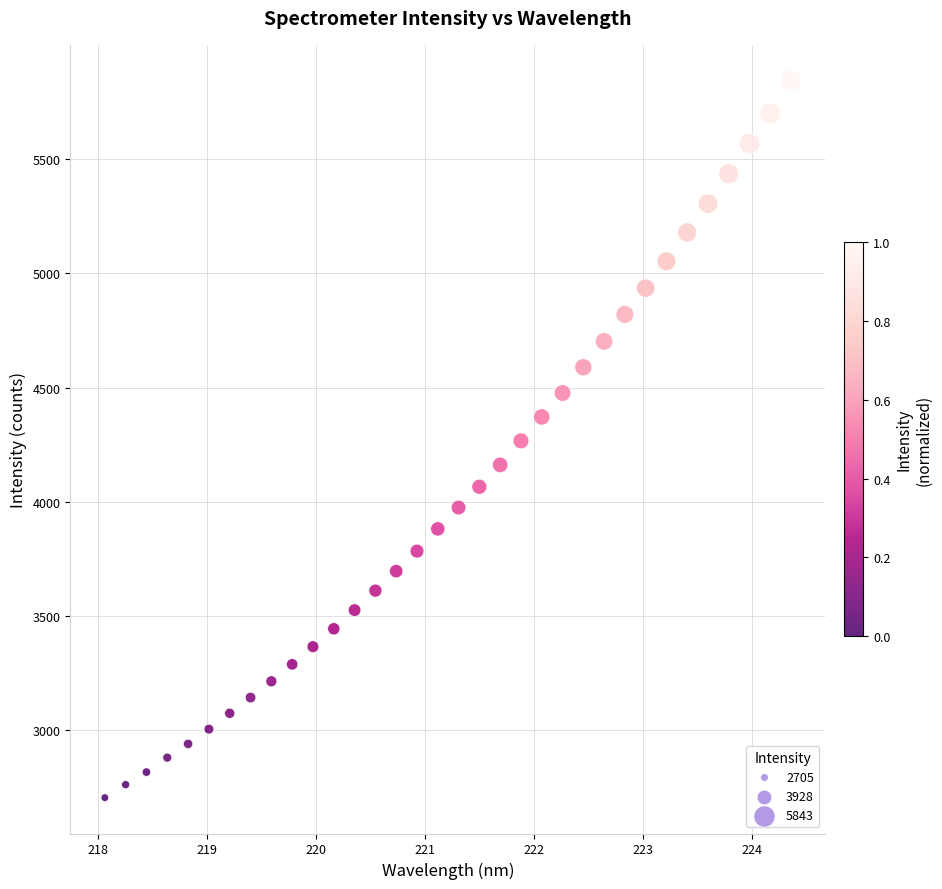

What is the range of Y values (max minus min)?

3137.7